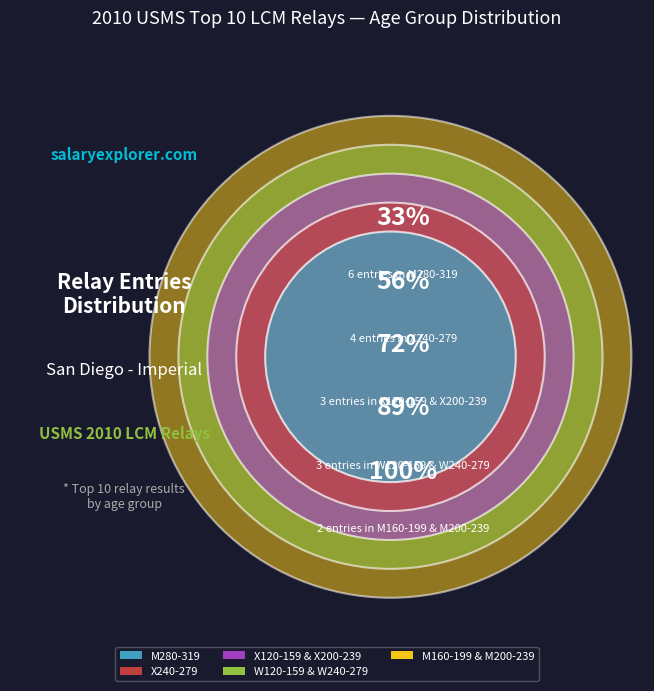

How many segments does this pie chart have?

5